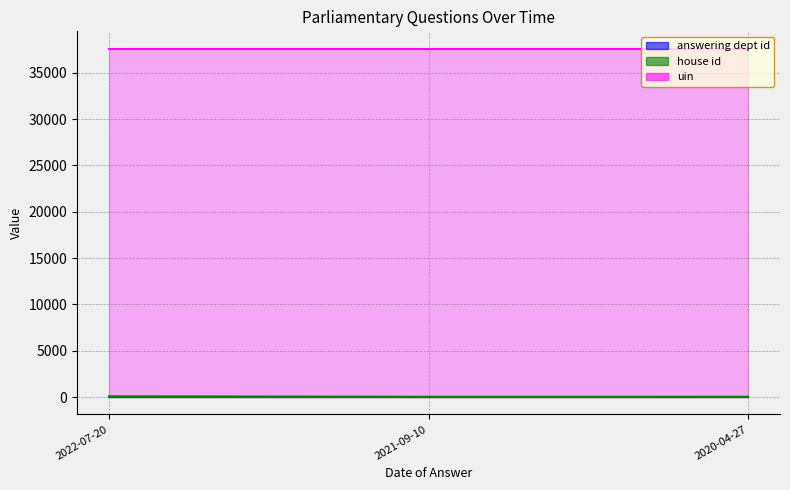

What value does the house id series have at 2022-07-20?

1